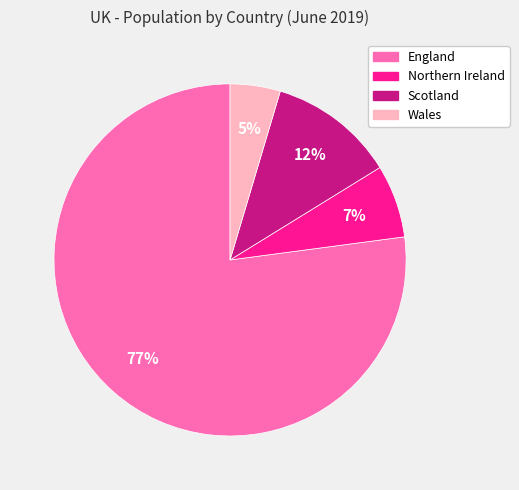

Count the number of slices in the pie.

4